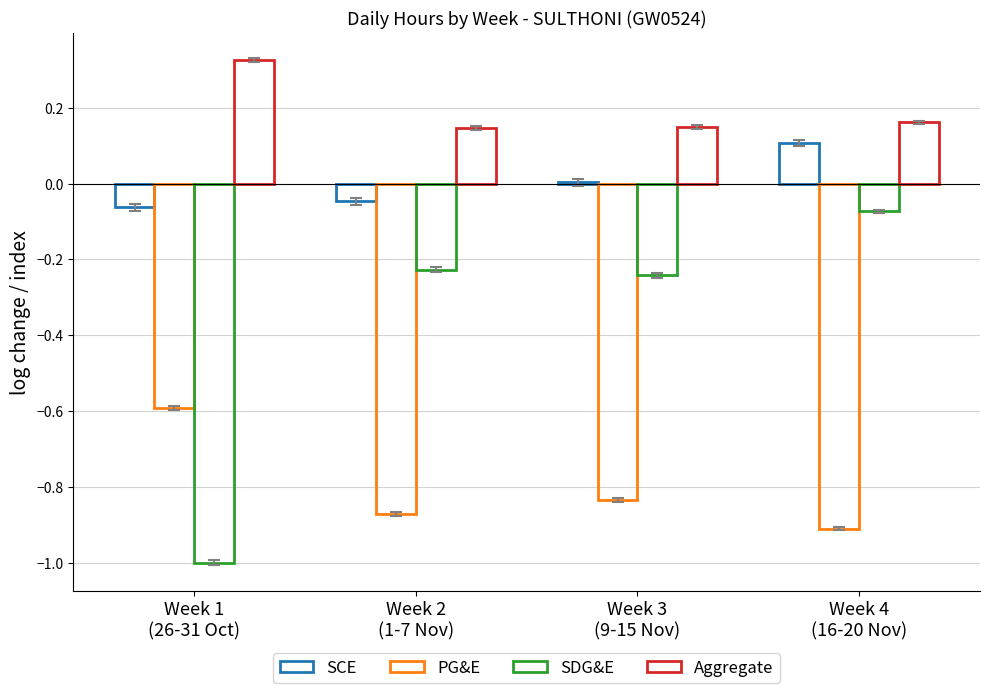

At which label does SDG&E reach its peak?

Week 4
(16-20 Nov)